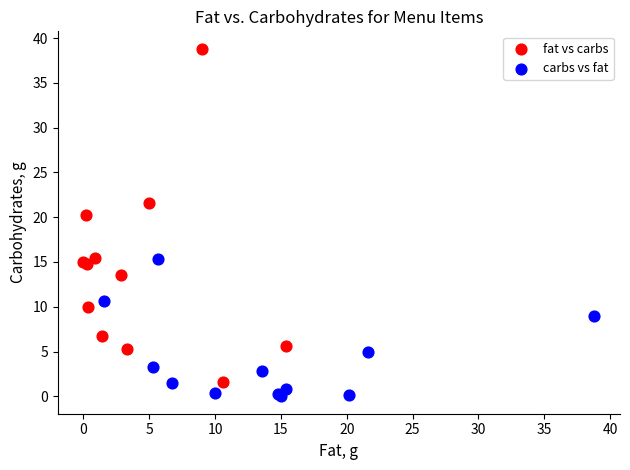

Which series contains the highest Y value?

fat vs carbs